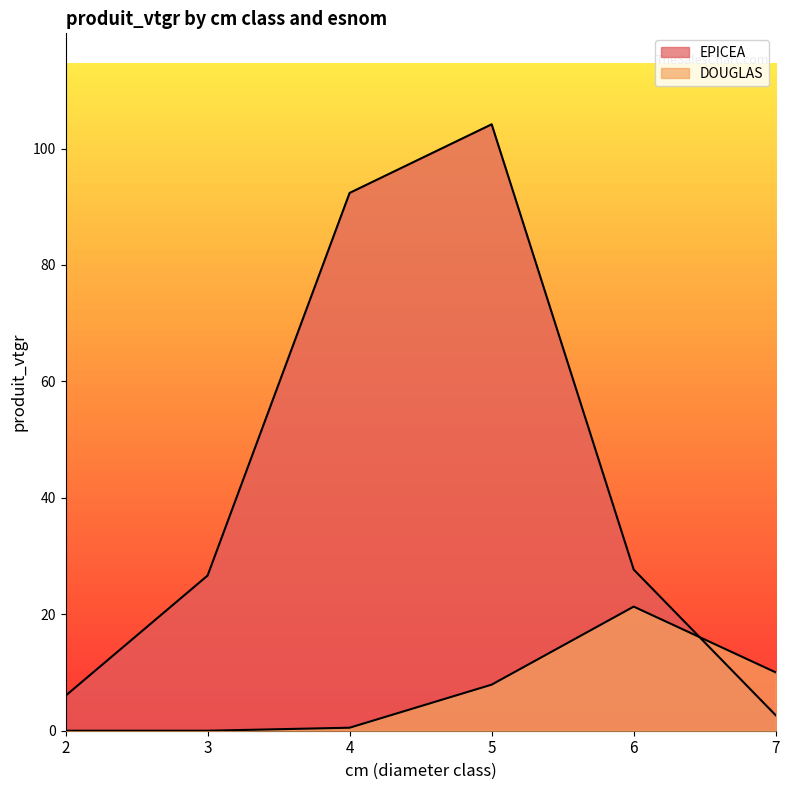

Reading right to left, list all the values displayed in this chart.

EPICEA: 7=2.6	6=27.7	5=104.2	4=92.4	3=26.6	2=6.0
DOUGLAS: 7=10.0	6=21.3	5=7.9	4=0.5	3=0.0	2=0.0